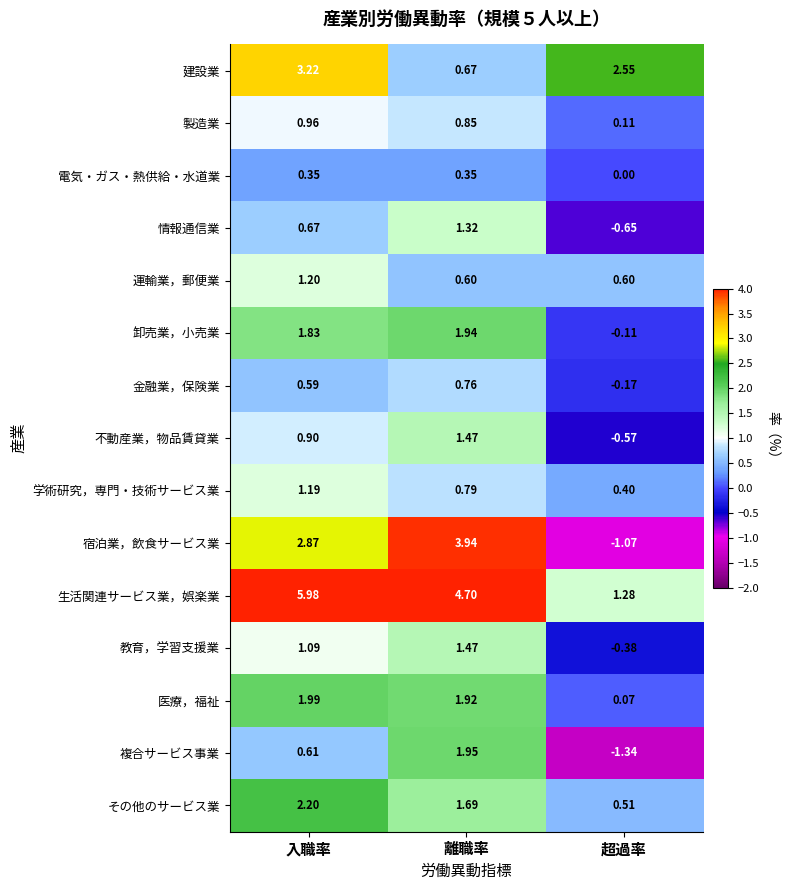

At which category does the chart reach its minimum across all series?

超過率